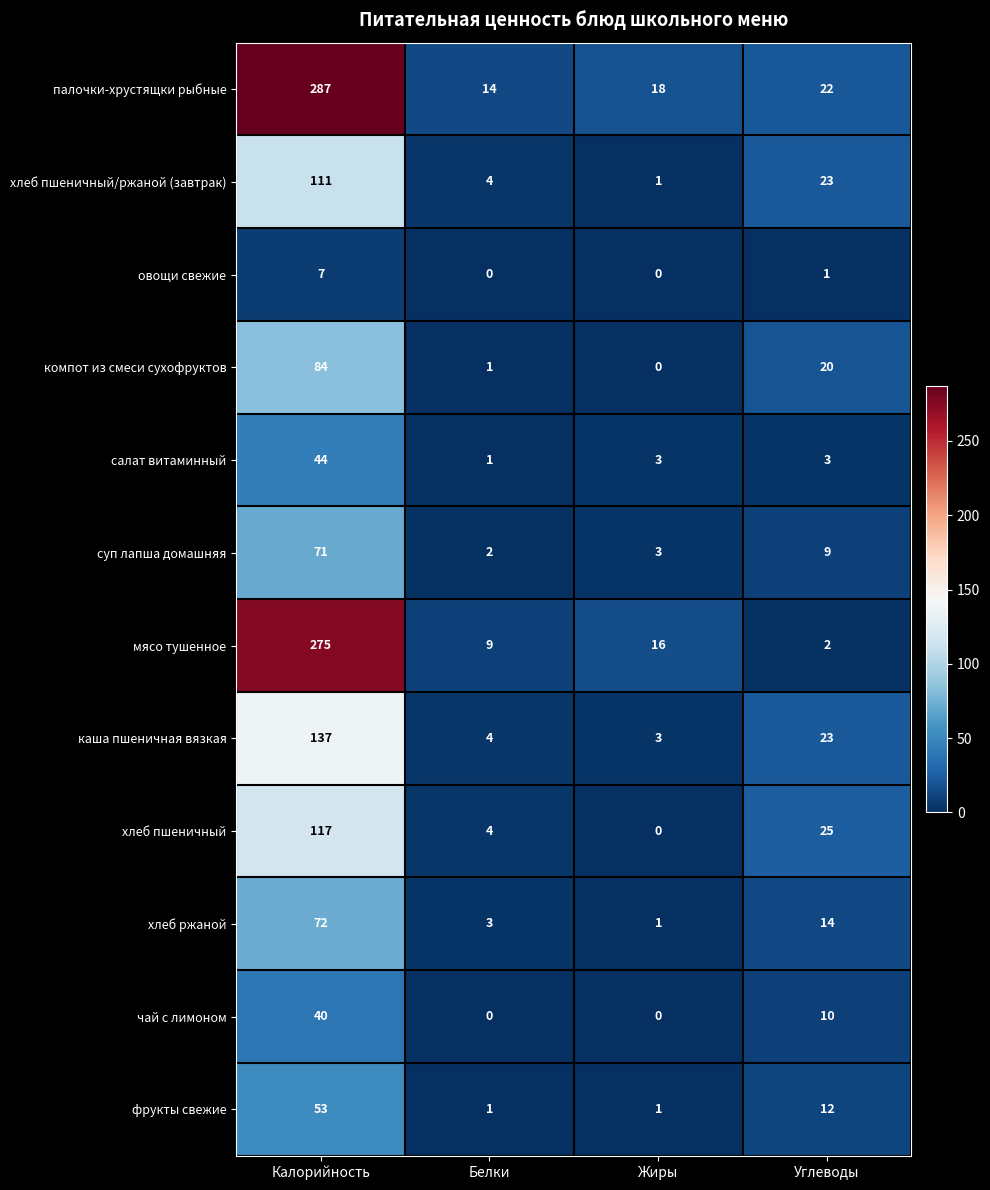

Rank the categories by хлеб ржаной value from highest to lowest.

Калорийность, Углеводы, Белки, Жиры